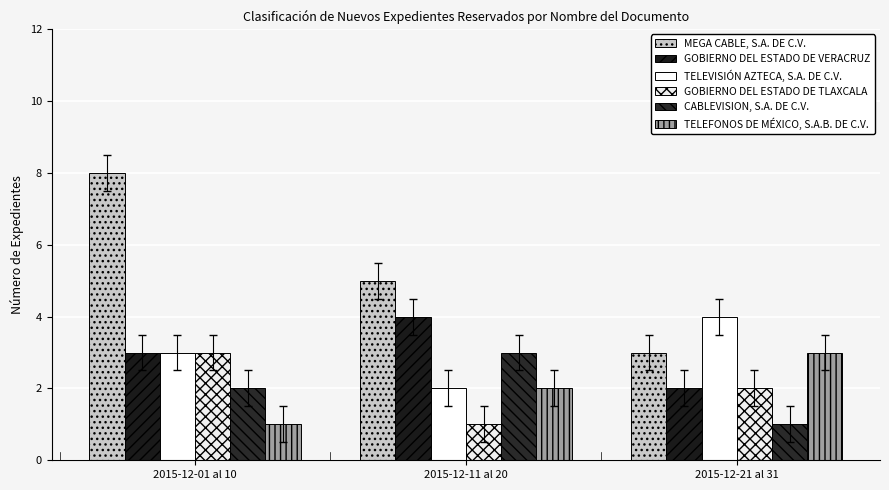

List the labels in order of CABLEVISION, S.A. DE C.V. value, largest first.

2015-12-11 al 20, 2015-12-01 al 10, 2015-12-21 al 31